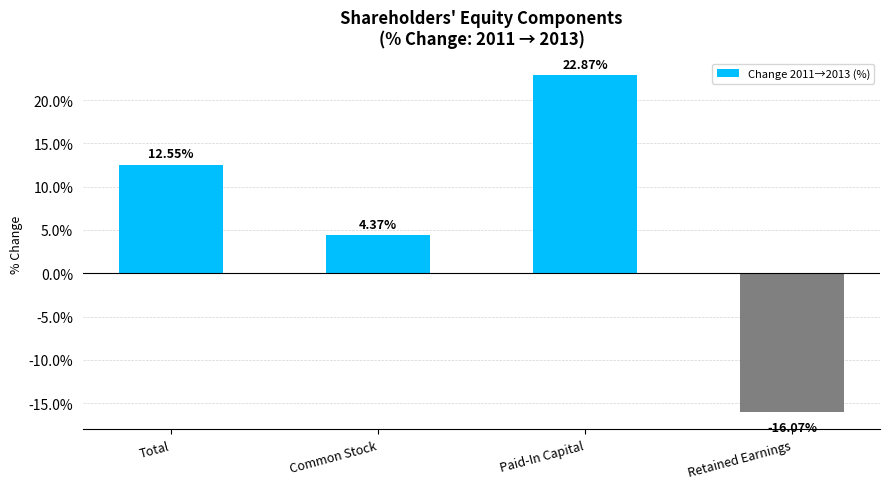

At which category does the chart reach its peak across all series?

Paid-In Capital